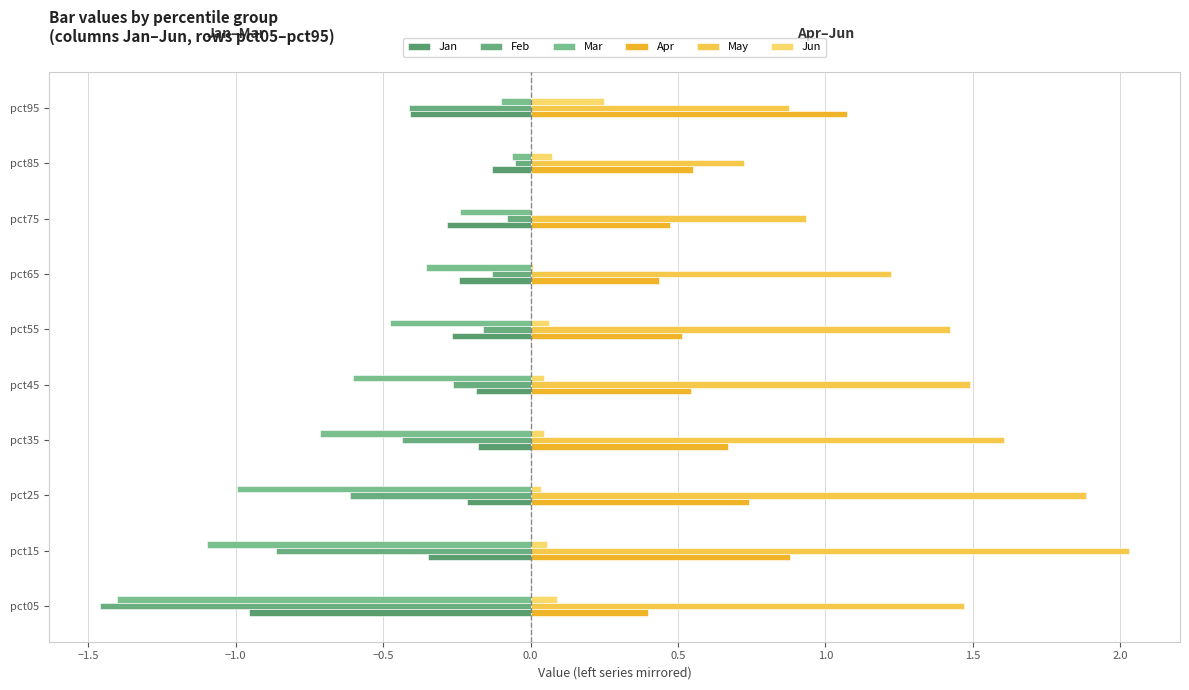

What is the highest value of the Jan series?

-0.1